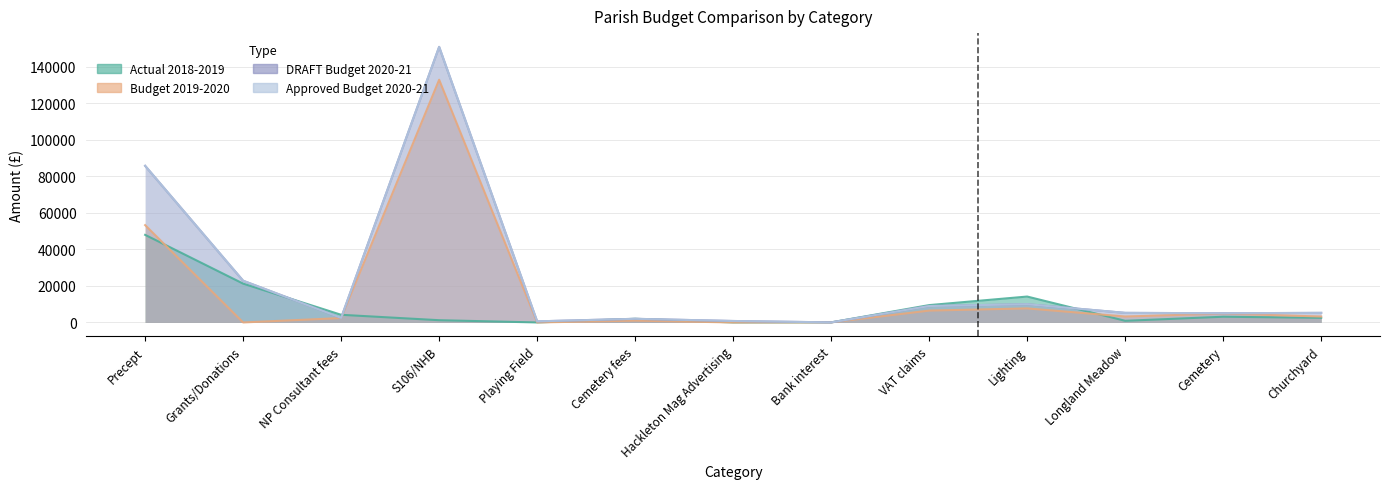

True or false: Approved Budget 2020-21 and Budget 2019-2020 intersect in this chart.

False